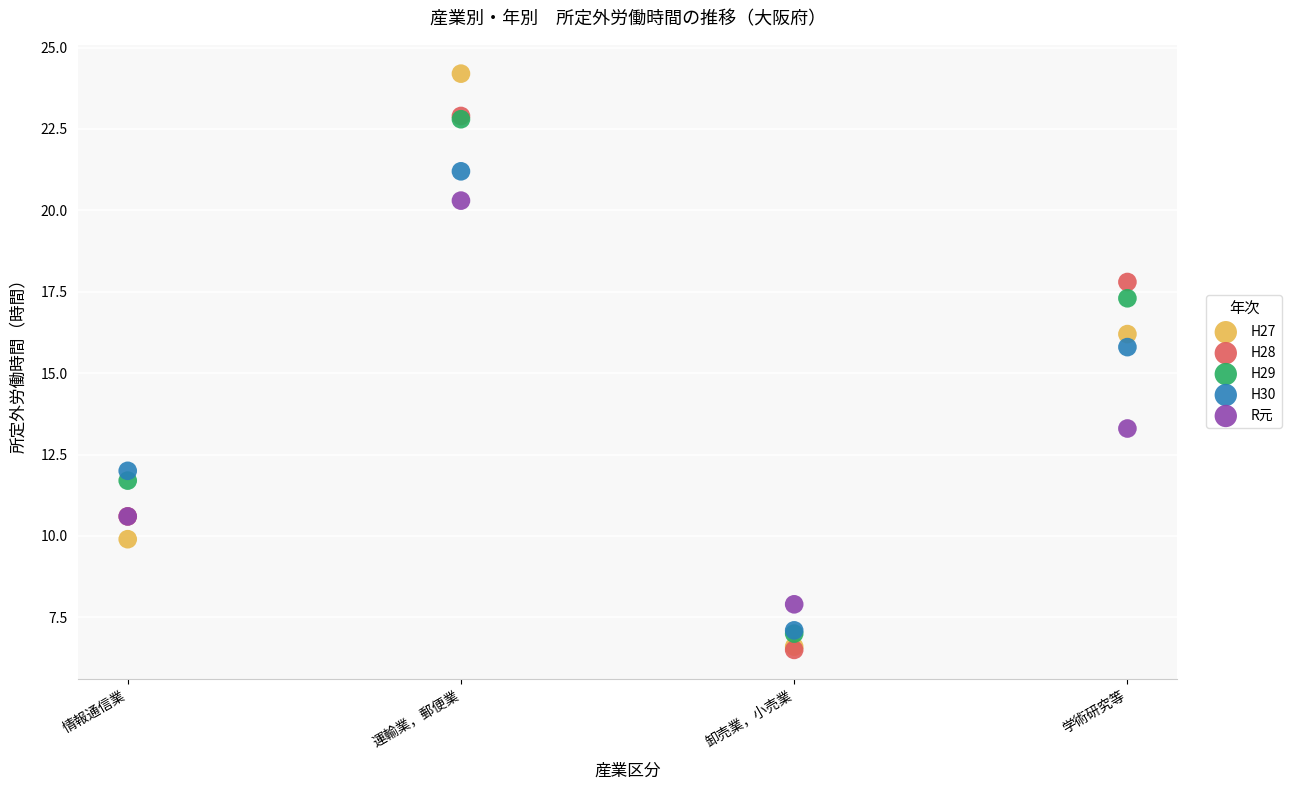

In the H29 series, what Y value is closest to 14?

11.7